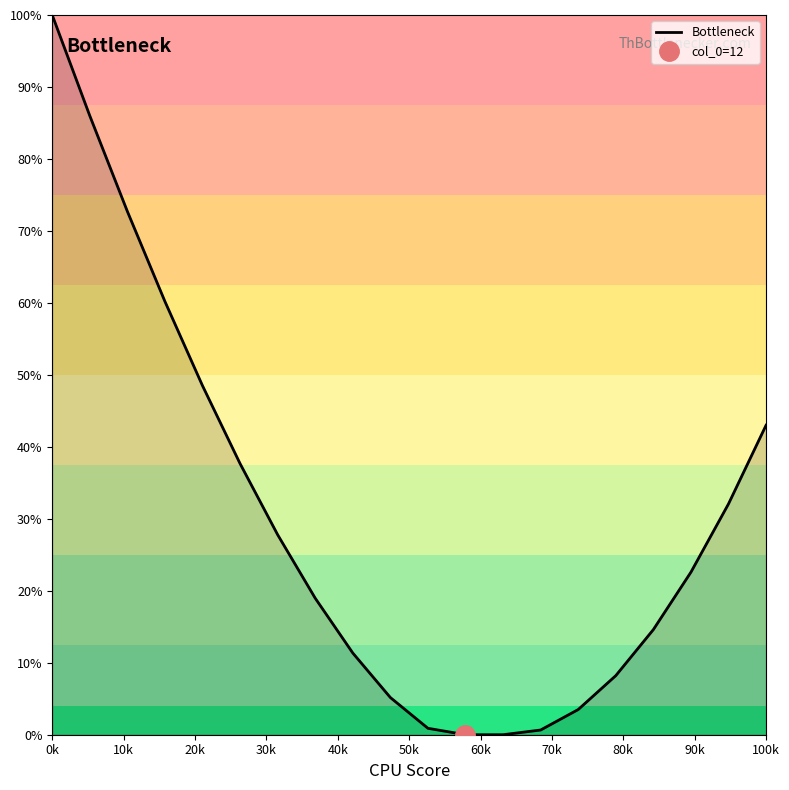

True or false: the data shows 43.0 at 100k.

True